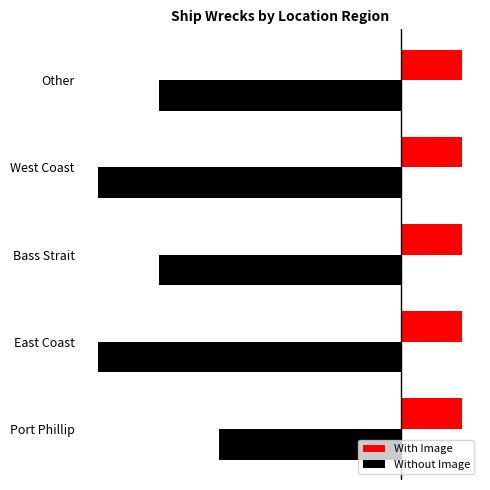

Are the bars grouped side by side (vs. stacked)?

Yes